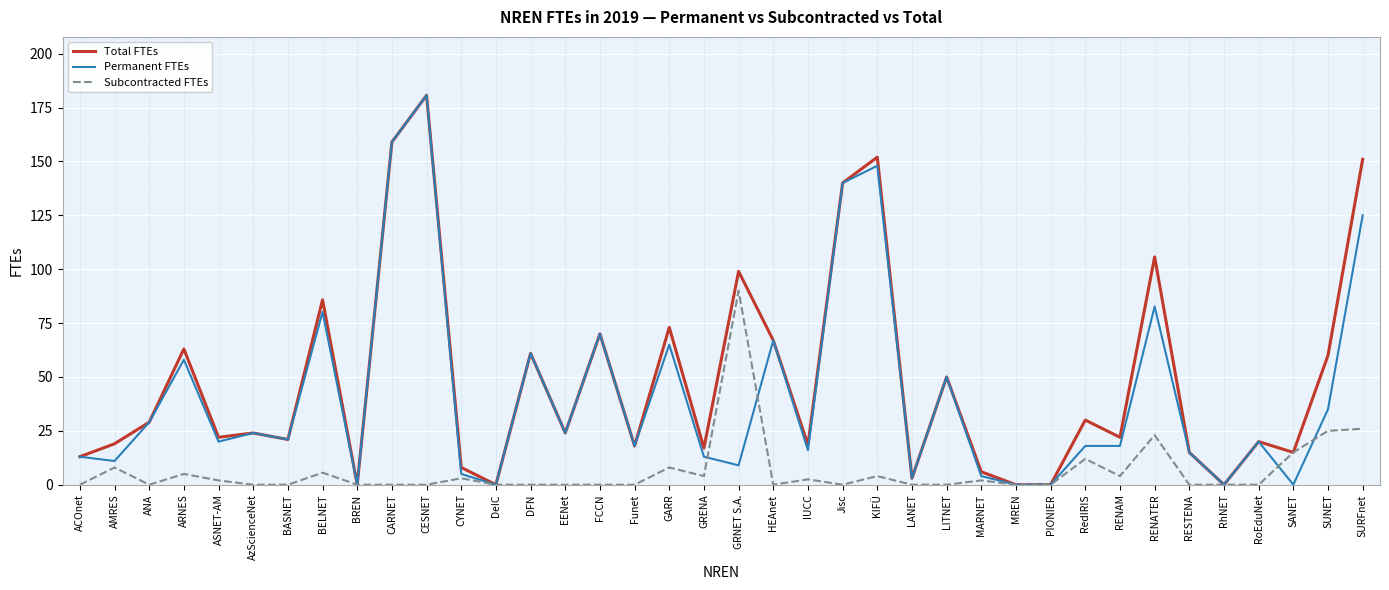

True or false: Total FTEs has a value of 85.8 at BELNET.

True